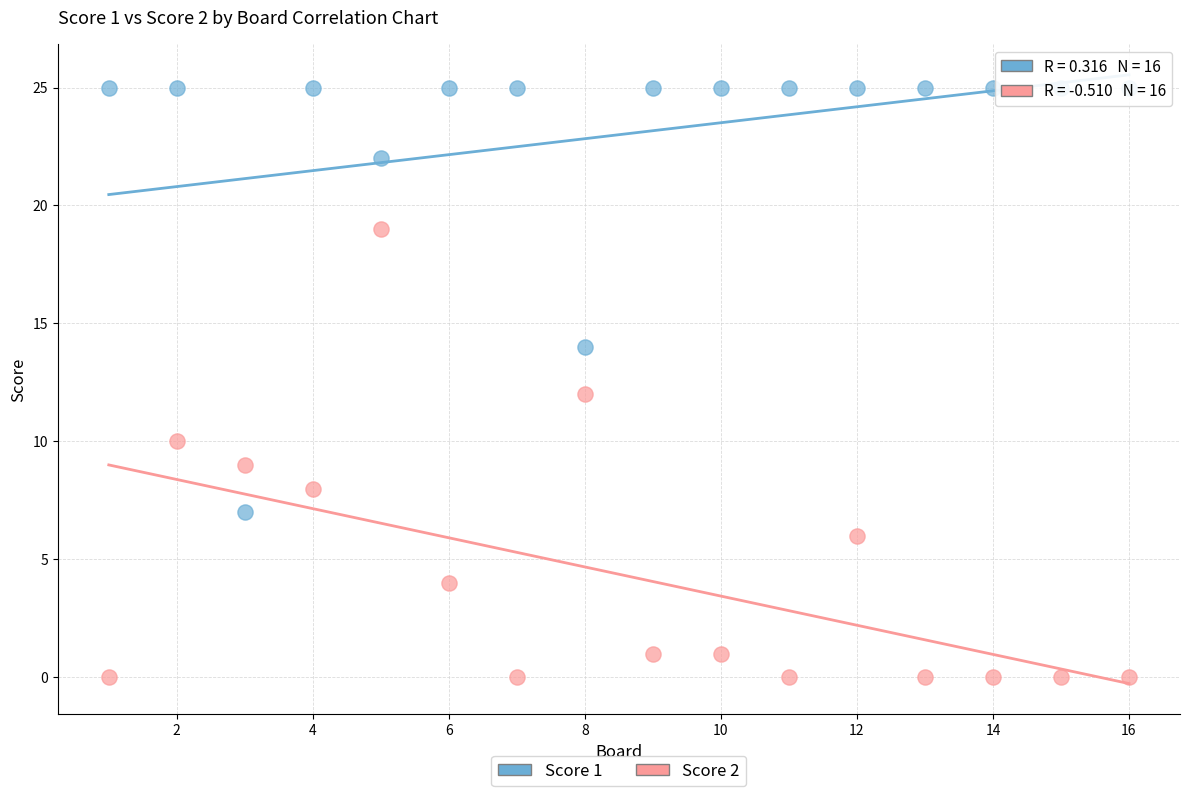

Across all data points, what is the range of X values (max minus min)?

15